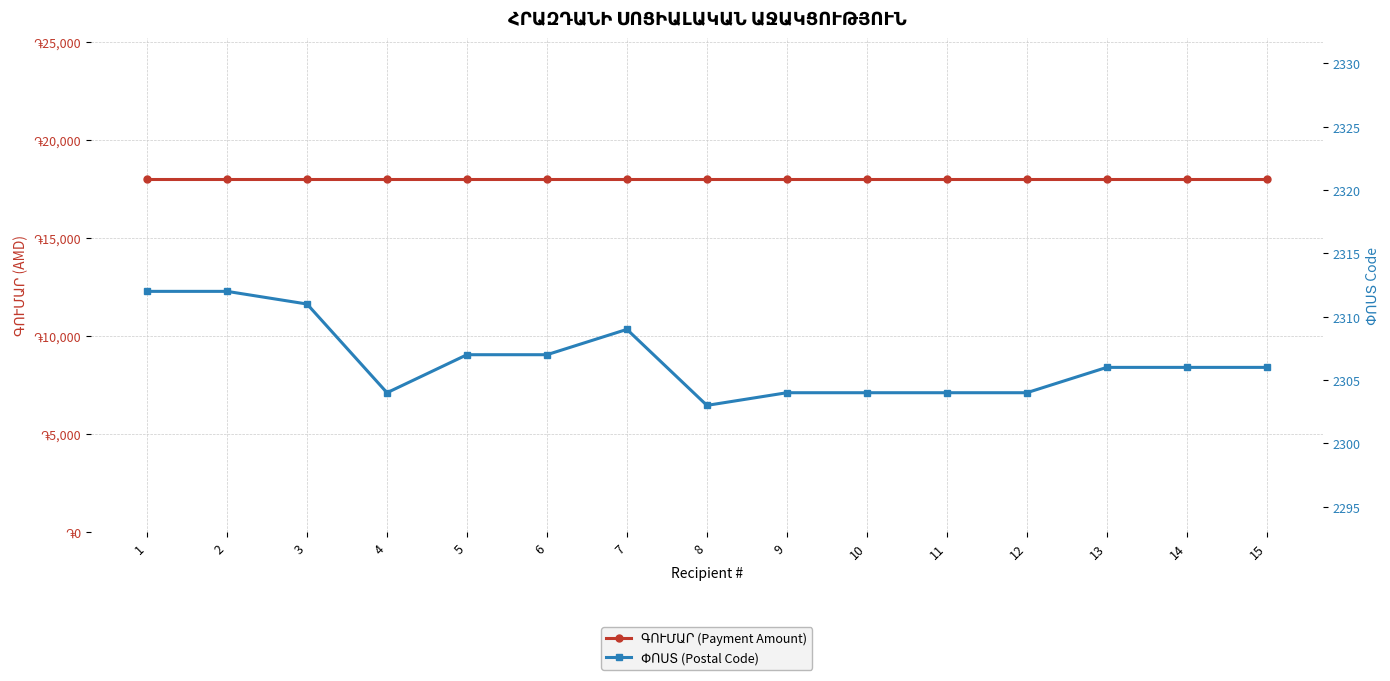

True or false: ՓՈՍՏ (Postal Code) and ԳՈՒՄԱՐ (Payment Amount) cross at least once.

False